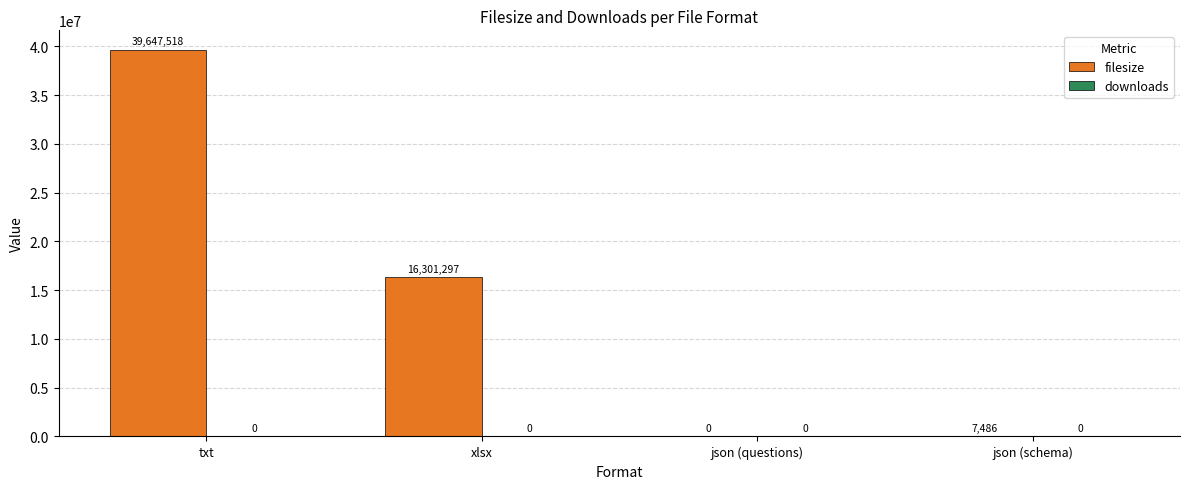

What is the sum of the values at txt and xlsx?

55948815